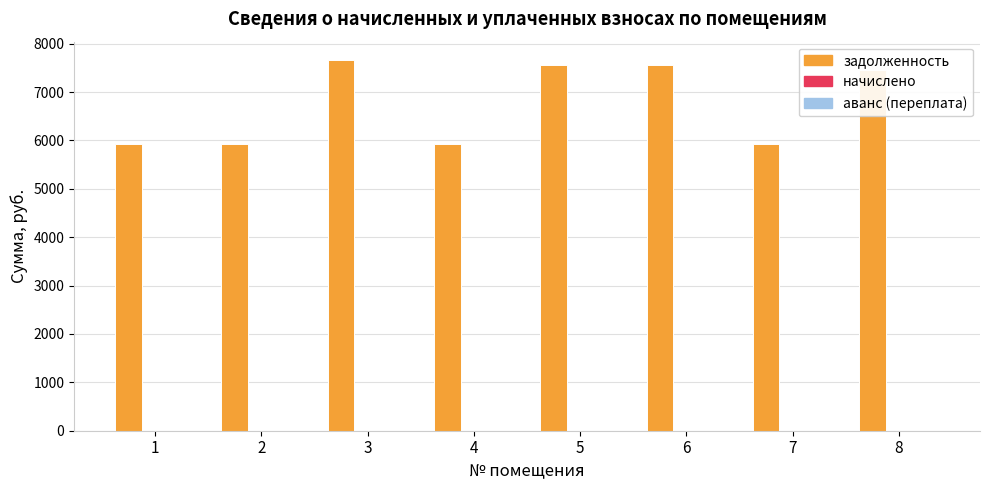

What is the change in value from 3 to 4?

-1722.7